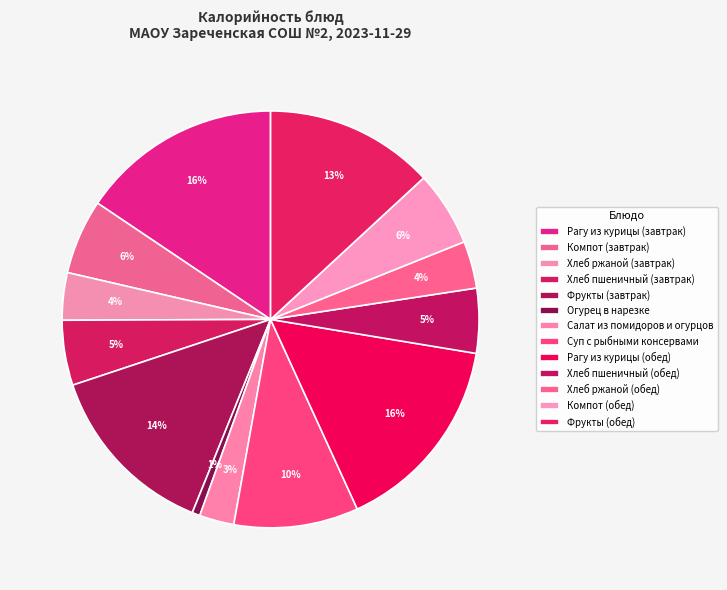

What is the smallest slice in the pie chart?

Огурец в нарезке